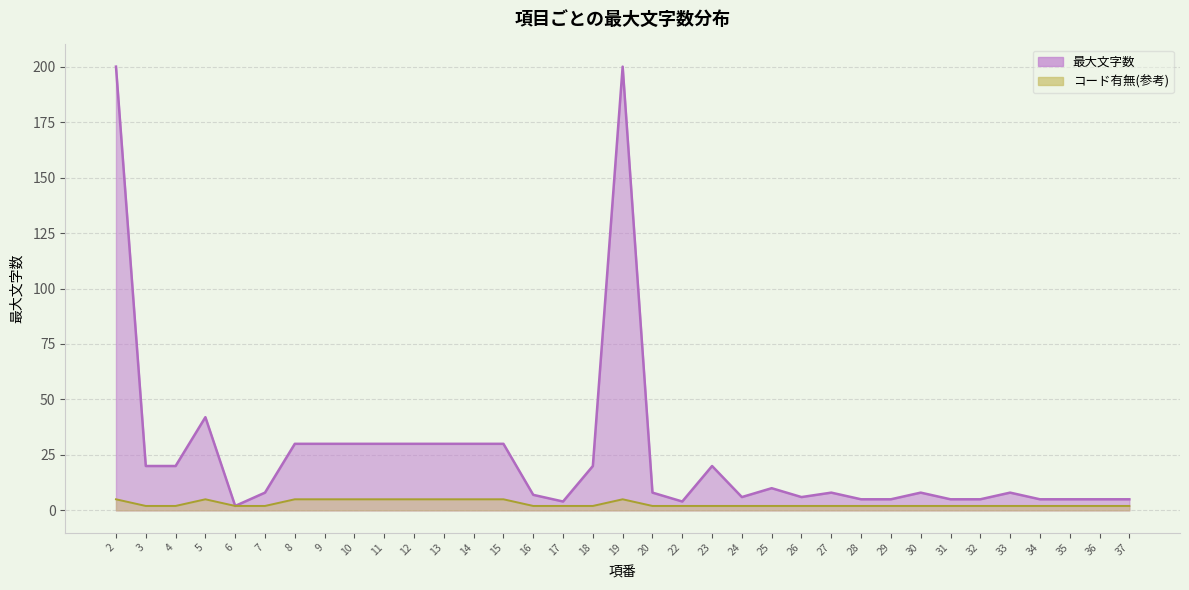

True or false: there are more than 2 points higher than both neighbors.

True